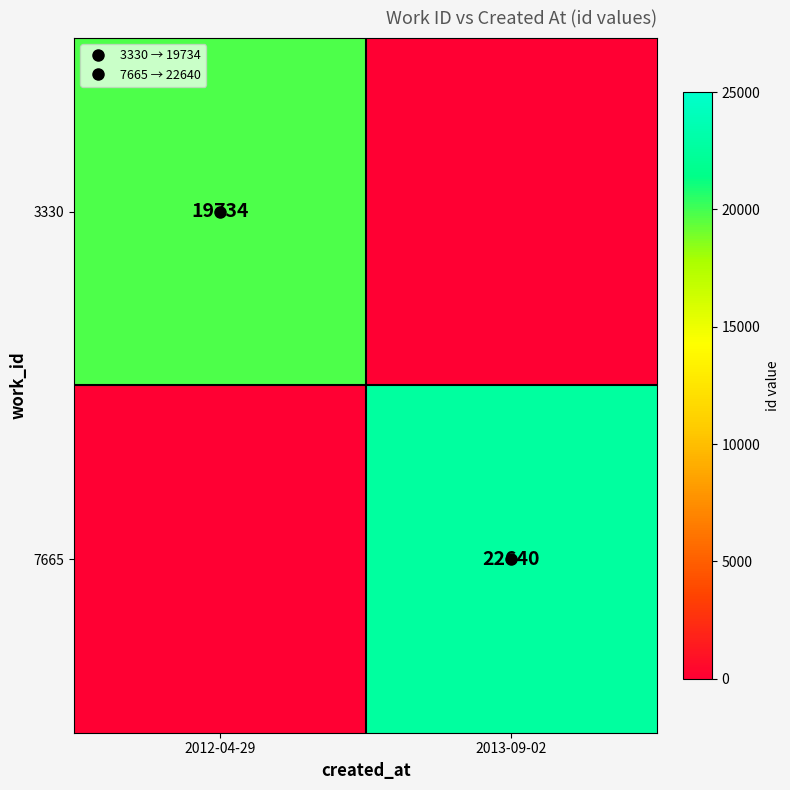

At how many categories does at least one series exceed 10517?

2